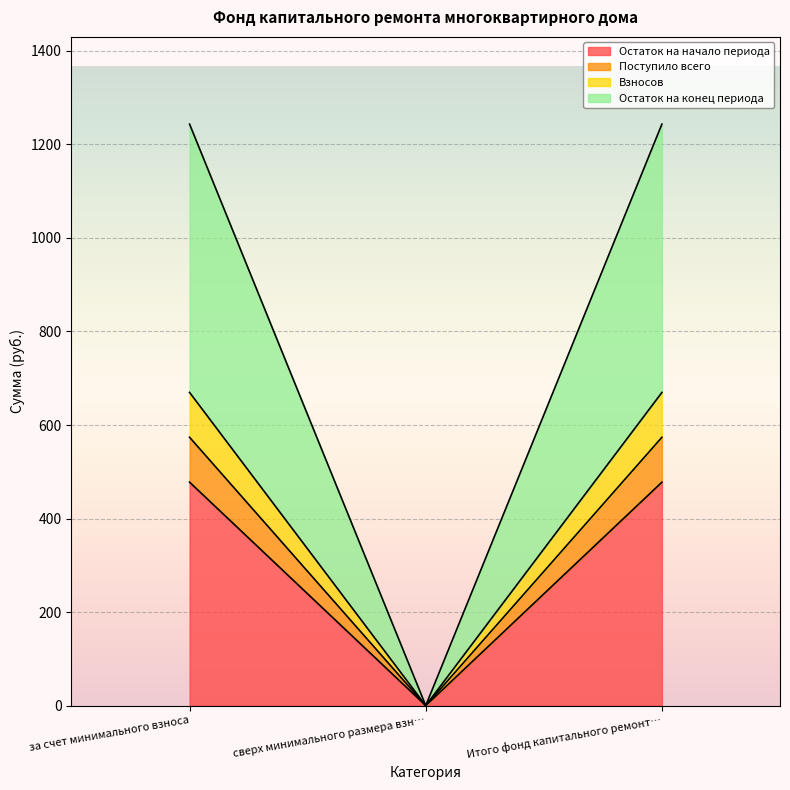

What is the label of the 1st point from the left?

за счет минимального взноса